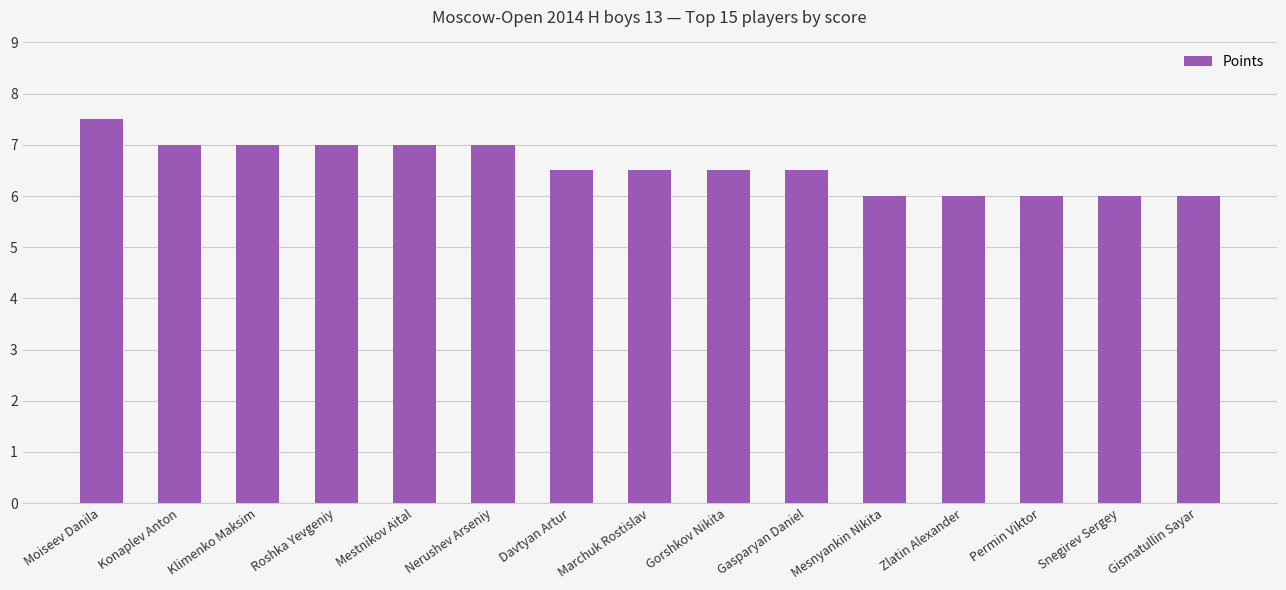

What is the value of the 15th bar from the left?

6.0